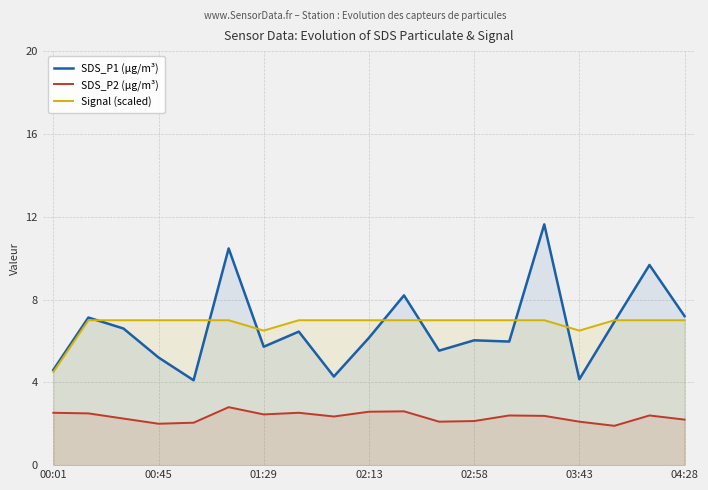

What is the maximum value for SDS_P2 (µg/m³)?

2.8